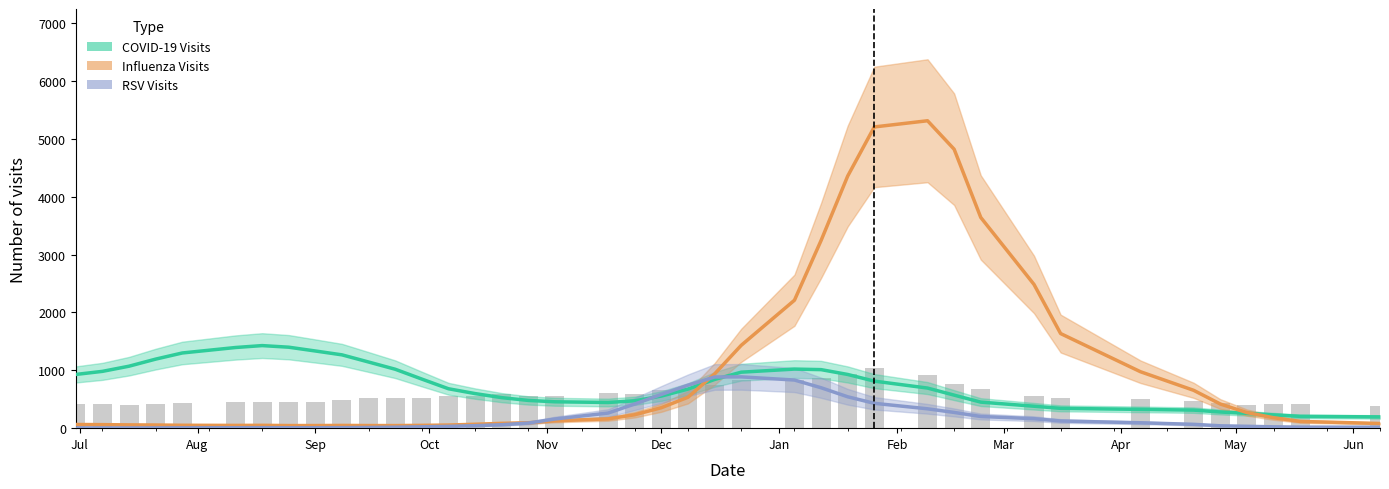

Reading left to right, extract all data points from this chart.

covid: 928.0	981.5	1070.8	1193.0	1299.0	1393.5	1426.5	1398.8	1333.2	1266.5	1142.8	1018.0	848.0	681.0	597.5	527.5	479.2	455.8	443.8	473.0	554.5	675.0	841.2	967.2	1020.8	1011.2	927.8	812.8	692.8	570.8	450.0	379.0	342.2	324.5	311.8	279.2	256.0	229.2	204.0	194.5
influenza: 63.5	61.0	56.8	54.5	50.0	47.8	49.0	45.0	45.2	47.2	45.2	44.8	48.5	54.0	67.5	83.2	93.8	126.8	160.5	232.0	353.5	534.2	937.0	1431.2	2210.5	3242.0	4355.0	5204.0	5311.0	4818.8	3640.5	2483.5	1634.5	975.0	653.5	417.2	269.2	180.5	116.8	80.8
rsv: 5.0	4.0	3.8	5.0	6.2	7.5	8.5	7.2	7.0	9.0	11.8	16.2	23.2	31.2	43.0	59.2	88.5	158.2	261.2	417.5	582.8	742.2	884.2	886.2	831.5	698.5	542.2	429.2	334.5	272.0	201.5	164.0	124.0	93.0	66.2	40.8	32.0	23.2	18.0	16.5
acute: 413.1	419.8	400.8	410.1	430.6	447.4	456.9	452.7	453.1	494.3	525.1	512.7	518.3	547.9	557.9	590.9	553.3	560.6	608.9	591.5	657.0	701.5	740.4	825.9	839.8	870.7	941.8	1037.6	925.5	762.1	673.0	556.7	527.0	501.1	468.3	435.7	407.8	424.4	422.3	376.5